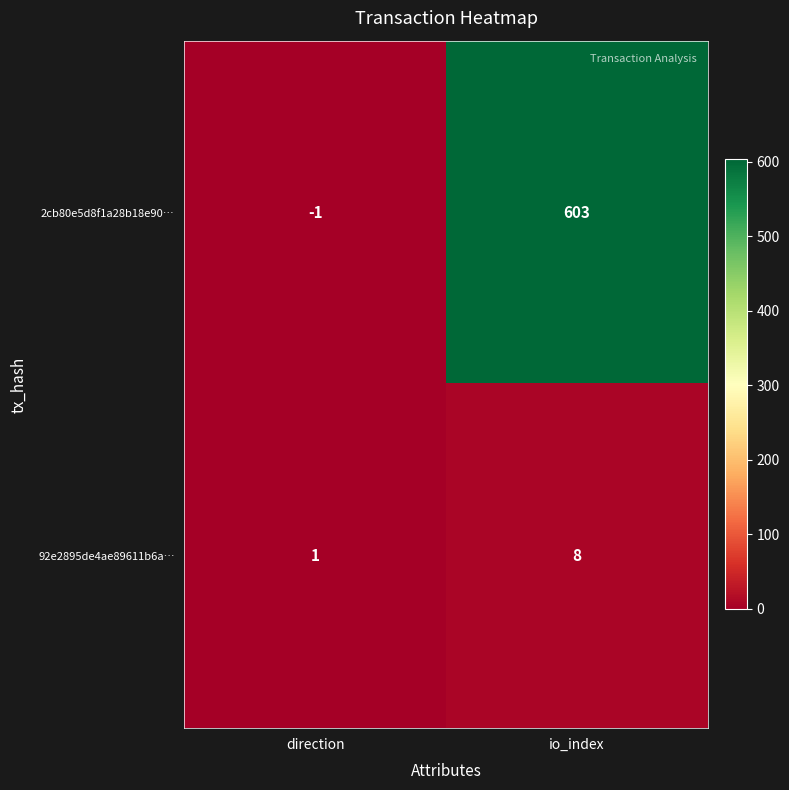

What is the spread (max minus min) of values at io_index?

595